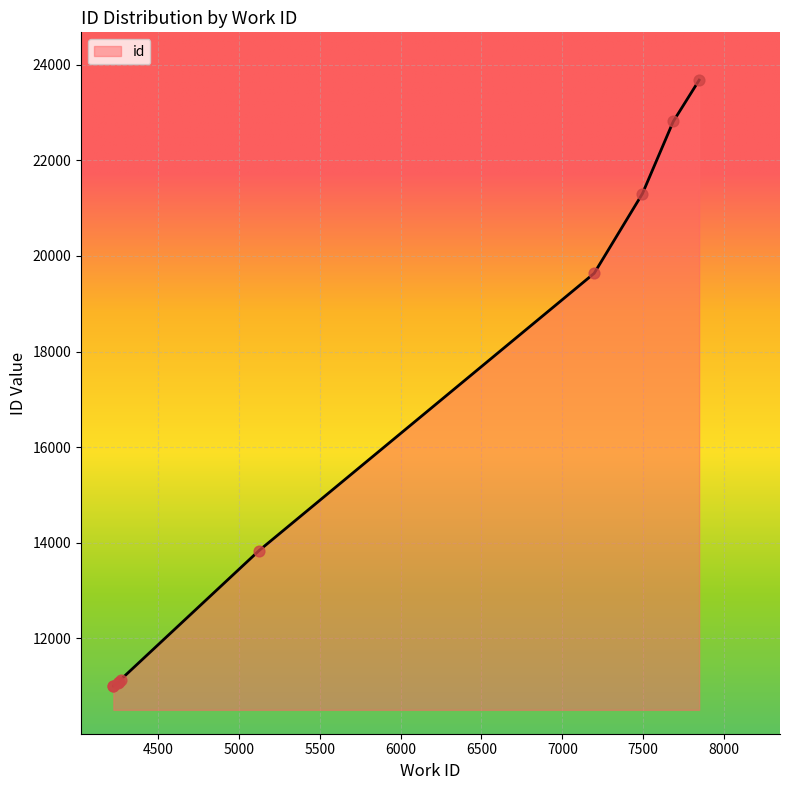

What is the change in value from 4269 to 7495?

+10166